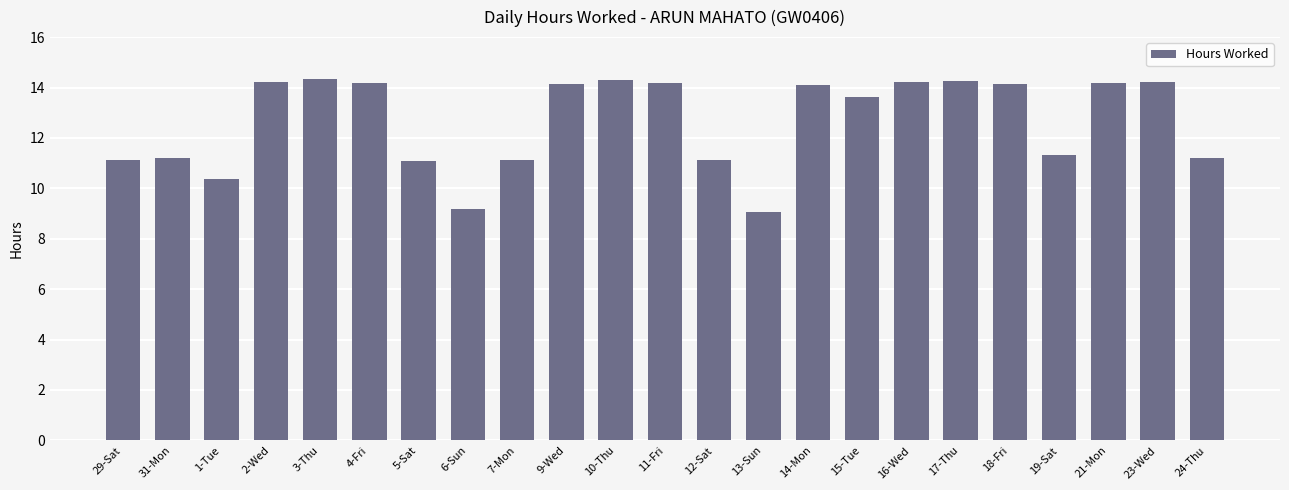

Between 9-Wed and 19-Sat, which is larger?

9-Wed